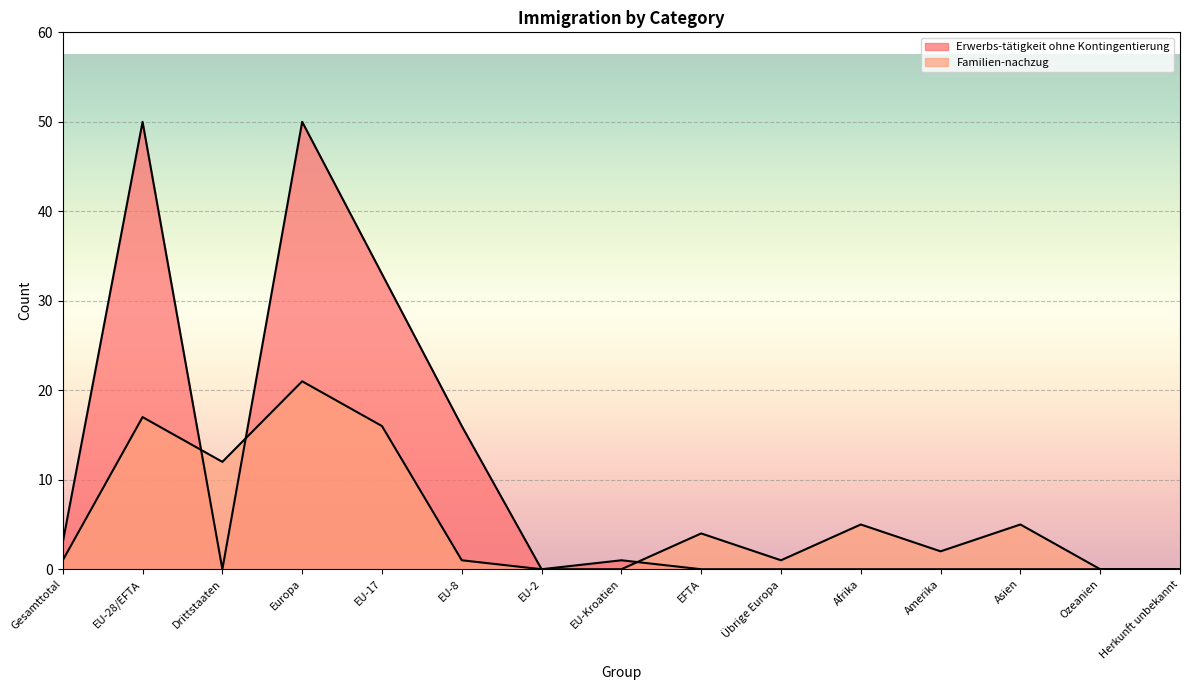

List the labels in order of Erwerbs-tätigkeit ohne Kontingentierung value, largest first.

EU-28/EFTA, Europa, EU-17, EU-8, Gesamttotal, EU-Kroatien, Drittstaaten, EU-2, EFTA, Übrige Europa, Afrika, Amerika, Asien, Ozeanien, Herkunft unbekannt